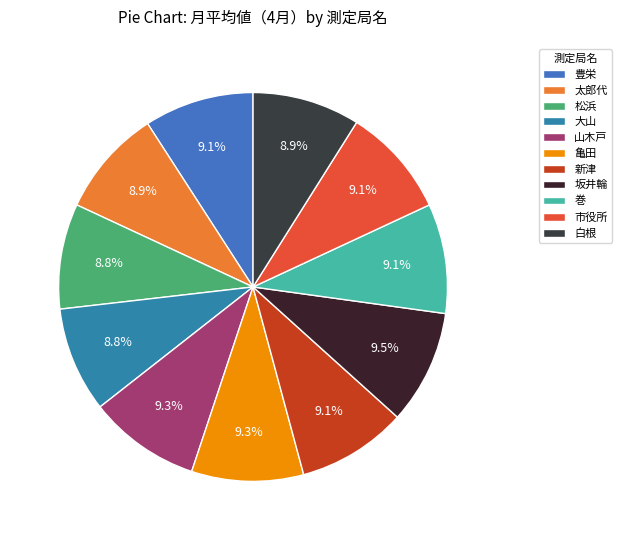

True or false: 豊栄 accounts for 9% of the total.

True